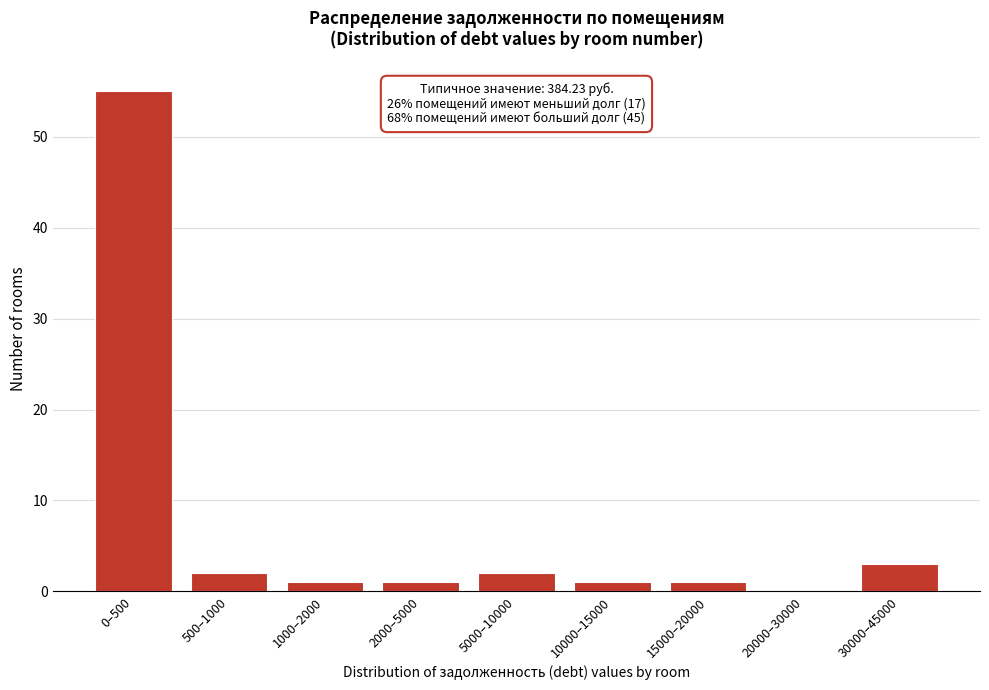

Reading left to right, what are all the values shown in this chart?

0–500=55	500–1000=2	1000–2000=1	2000–5000=1	5000–10000=2	10000–15000=1	15000–20000=1	20000–30000=0	30000–45000=3